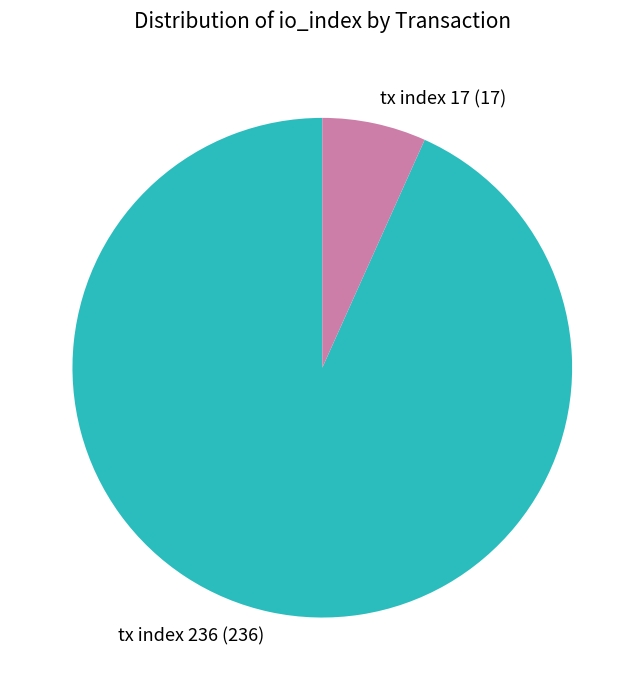

Is there a majority slice in this chart?

Yes